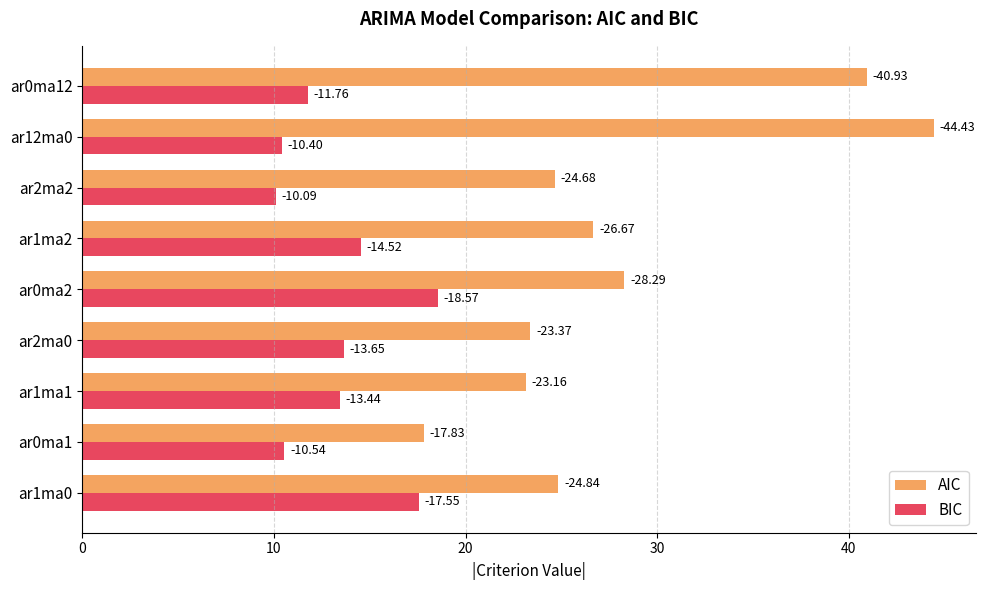

What is the lowest value of the AIC series?

17.8